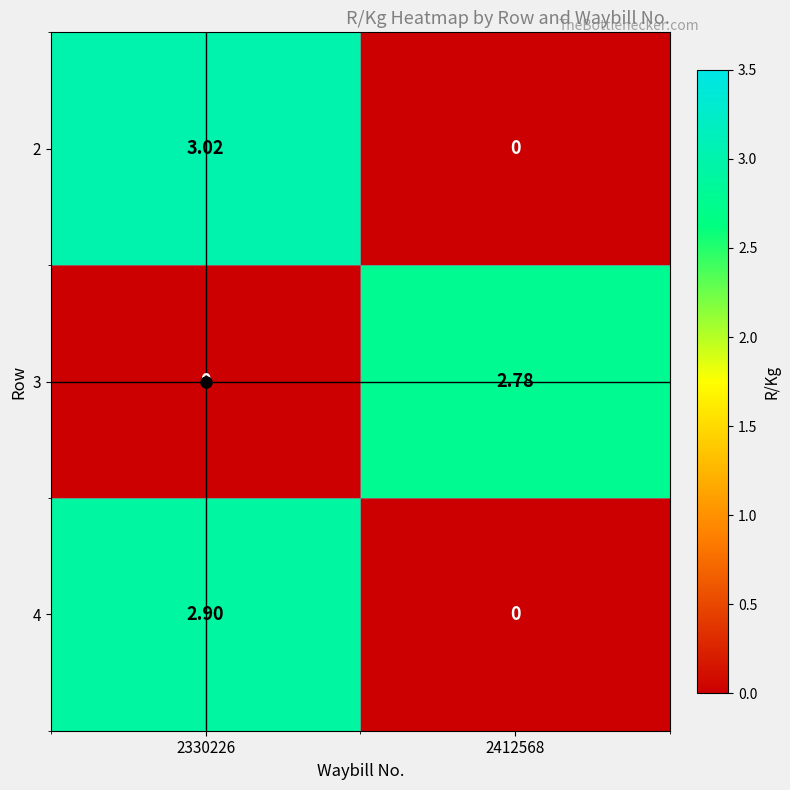

Is the value of 2 at 2412568 greater than the value of 3 at 2412568?

No